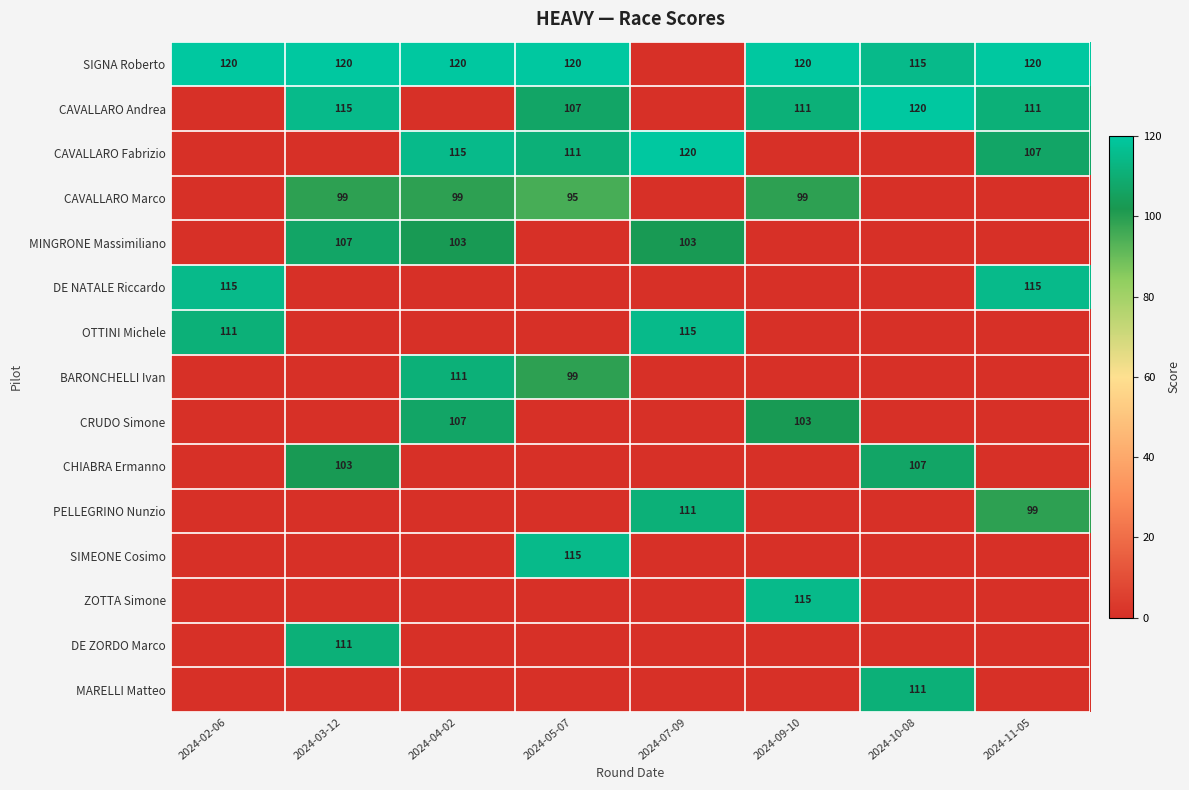

Is it true that SIGNA Roberto equals 120 at 2024-02-06?

True